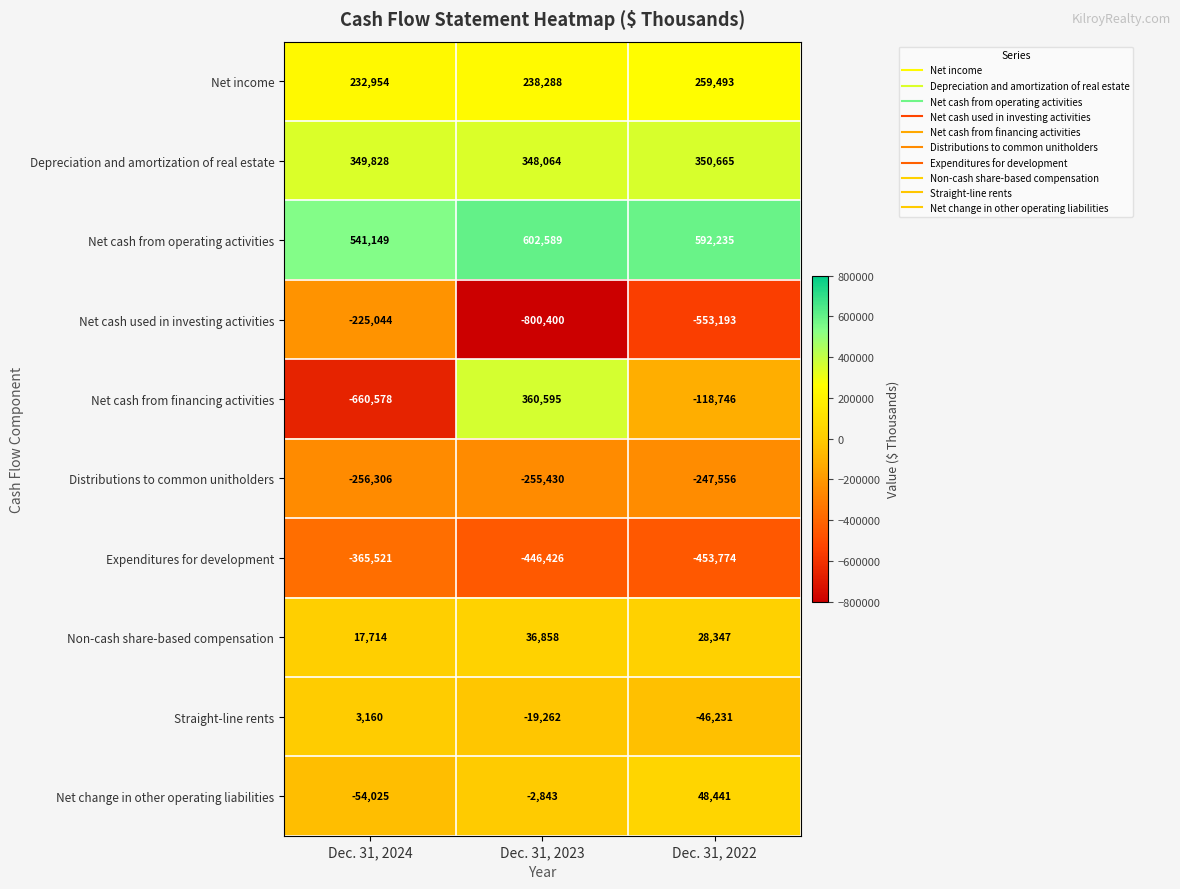

Rank the series at Dec. 31, 2024 from lowest to highest value.

Net cash from financing activities, Expenditures for development, Distributions to common unitholders, Net cash used in investing activities, Net change in other operating liabilities, Straight-line rents, Non-cash share-based compensation, Net income, Depreciation and amortization of real estate, Net cash from operating activities